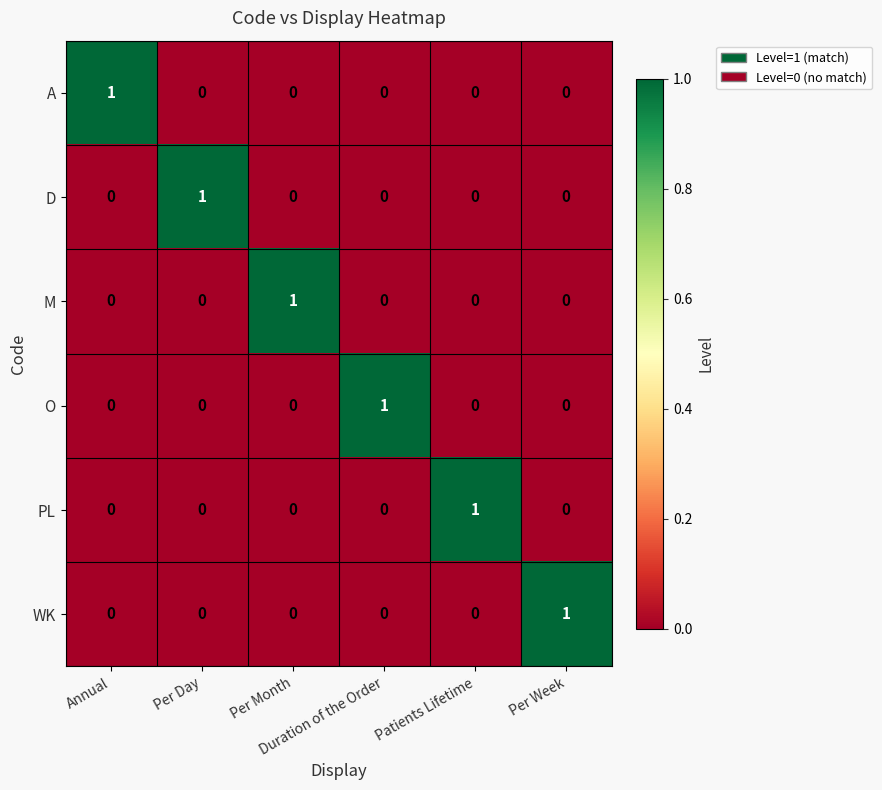

How many D values are between 0 and 1?

6